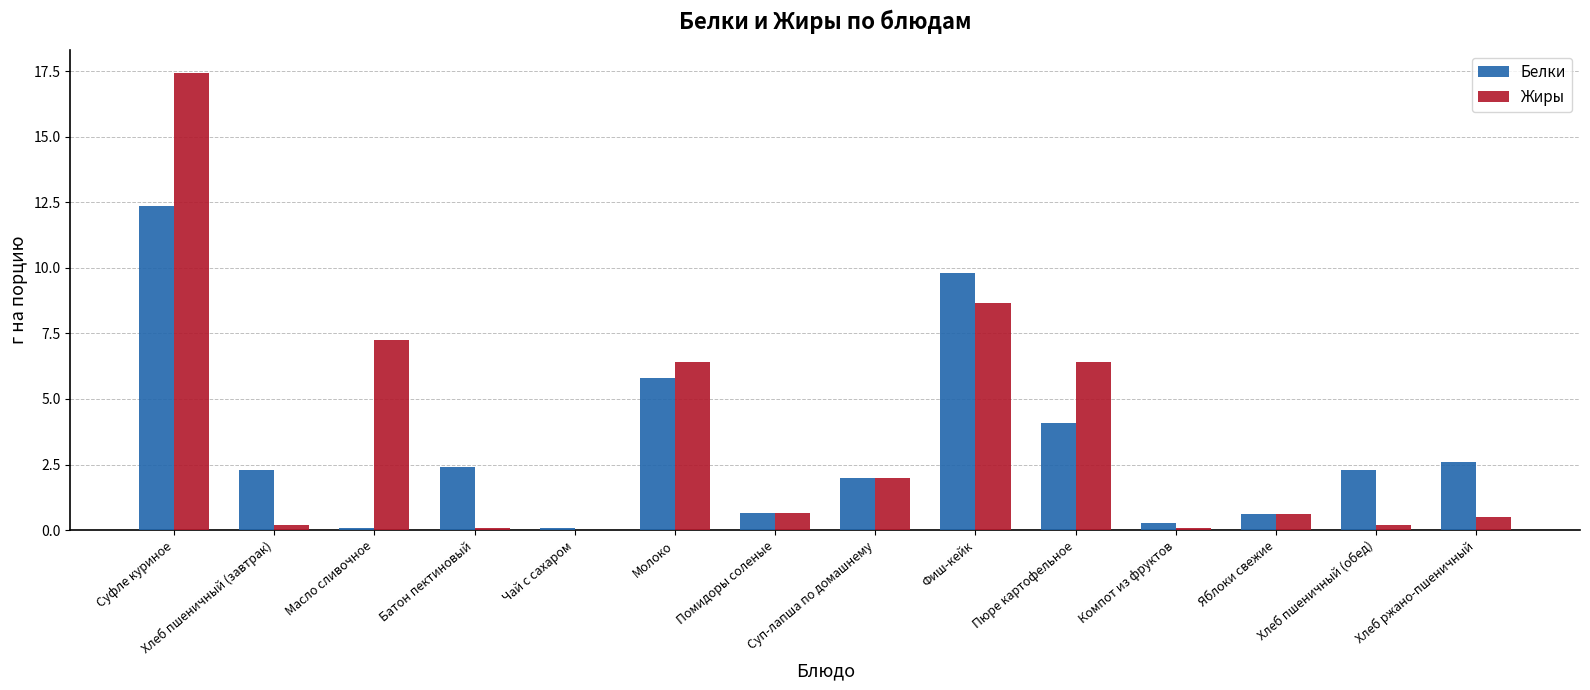

At which label does Белки reach its peak?

Суфле куриное